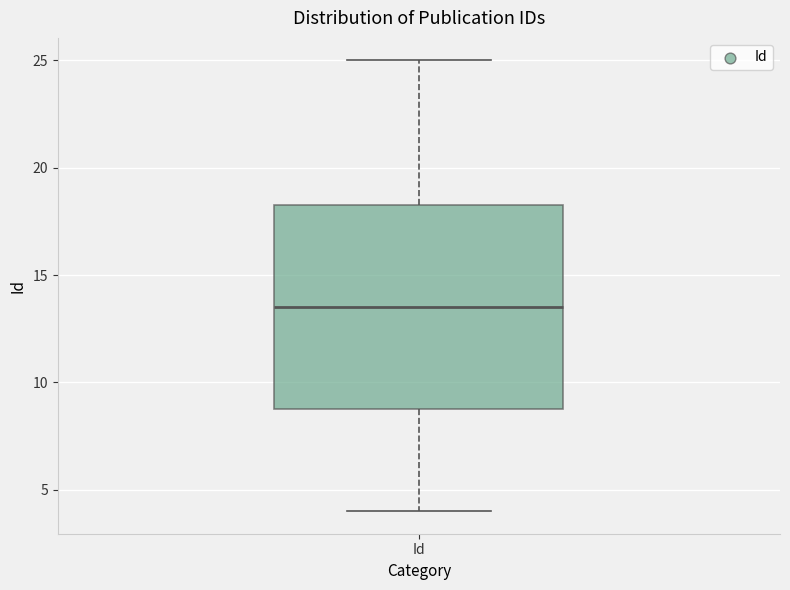

Where does the median line of the box for Id sit on the y-axis? The values are not printed on the chart, so give them approximately, as read against the axis.

13.5